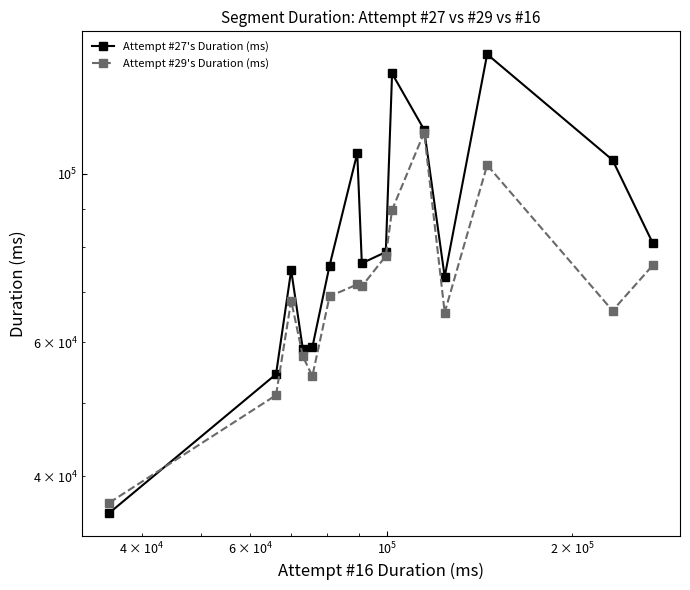

Does the chart have visible grid lines?

No